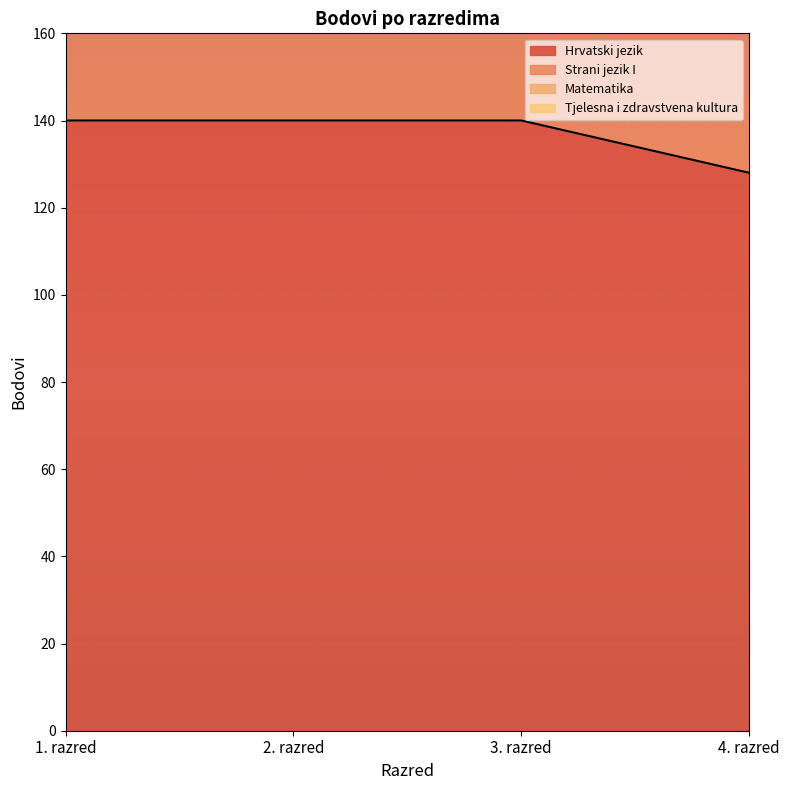

True or false: Strani jezik I and Hrvatski jezik cross at least once.

False